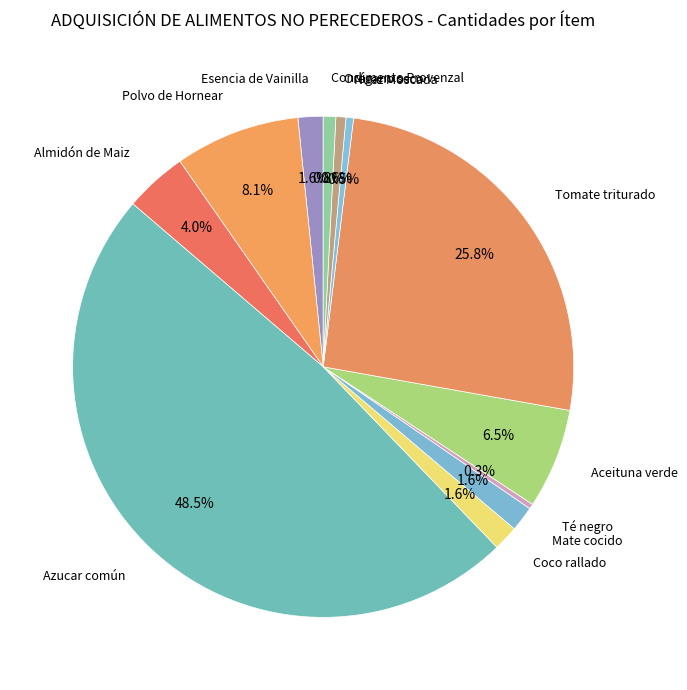

How many slices are in this pie chart?

12